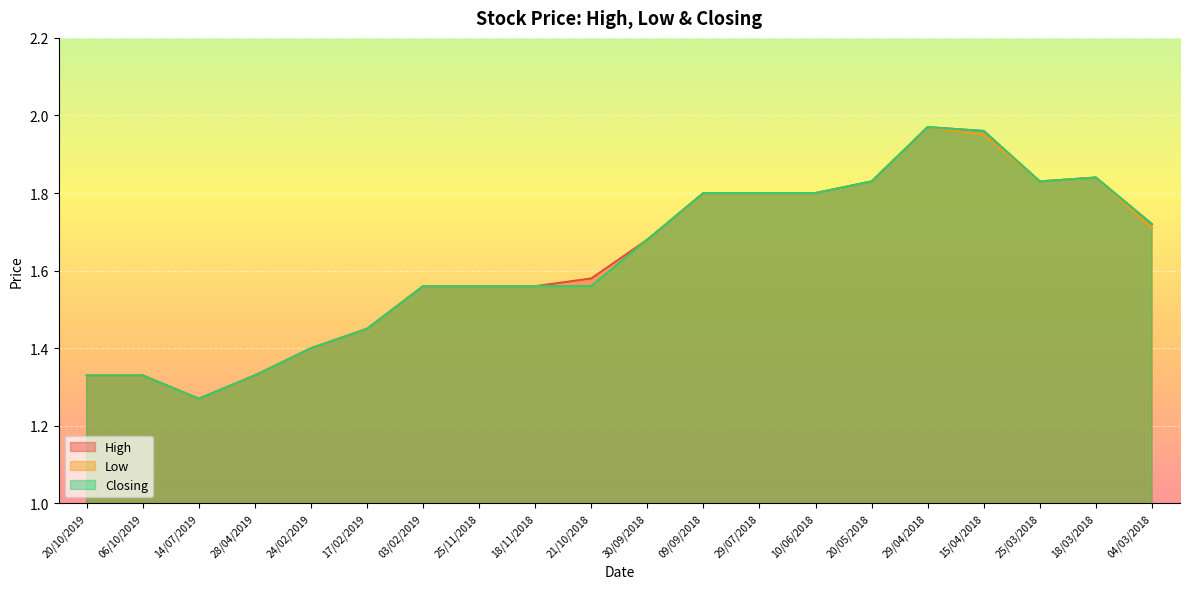

Reading left to right, transcribe all the data shown in this chart.

High: 1.3	1.3	1.3	1.3	1.4	1.4	1.6	1.6	1.6	1.6	1.7	1.8	1.8	1.8	1.8	2.0	2.0	1.8	1.8	1.7
Low: 1.3	1.3	1.3	1.3	1.4	1.4	1.6	1.6	1.6	1.6	1.7	1.8	1.8	1.8	1.8	2.0	1.9	1.8	1.8	1.7
Closing: 1.3	1.3	1.3	1.3	1.4	1.4	1.6	1.6	1.6	1.6	1.7	1.8	1.8	1.8	1.8	2.0	2.0	1.8	1.8	1.7